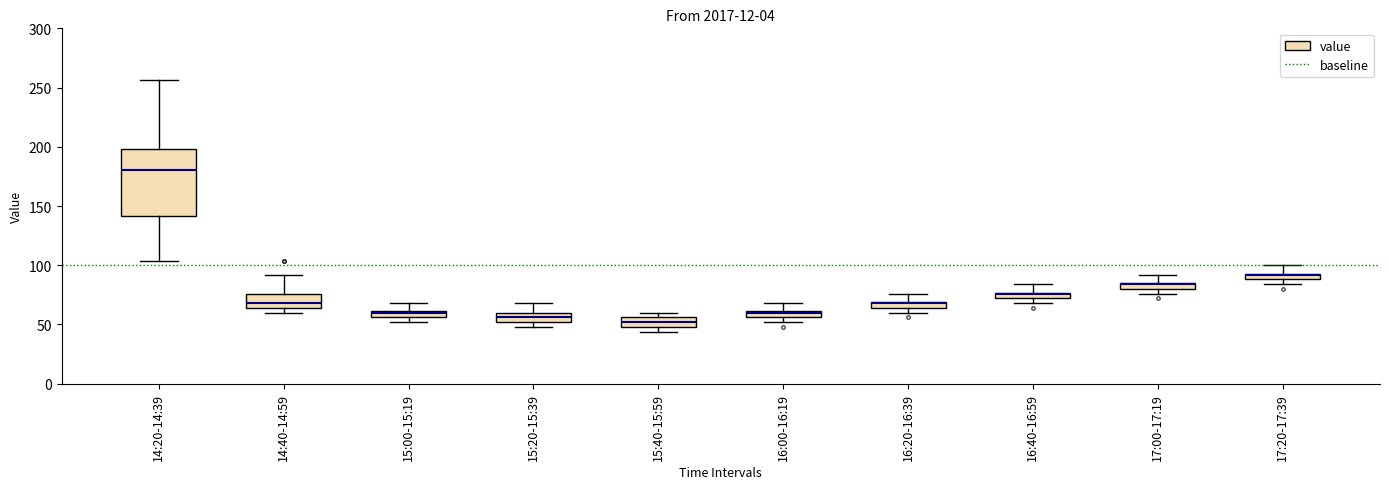

Where is the upper edge of the box for 17:20-17:39 on the y-axis? The values are not printed on the chart, so give them approximately, as read against the axis.

95